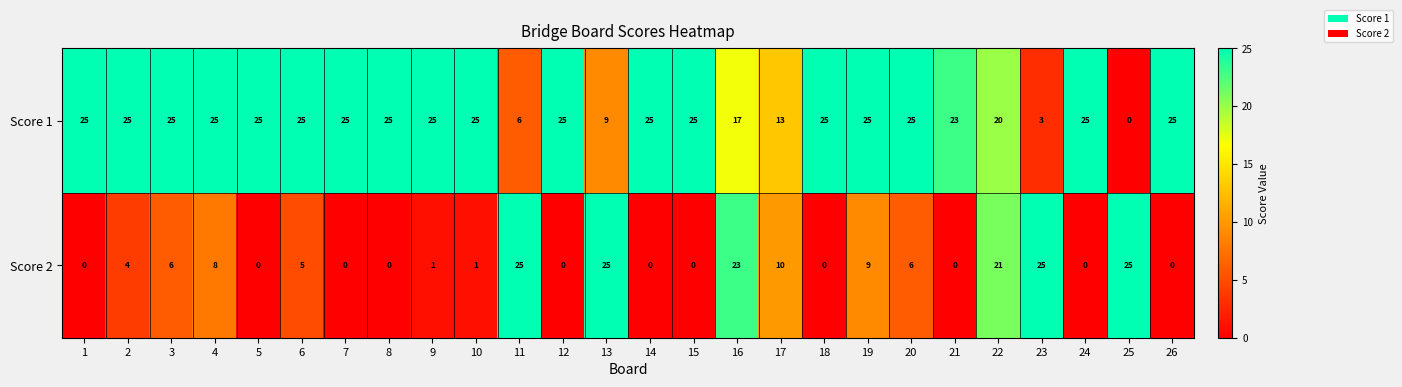

What is the difference between the maximum and minimum values in the Score 2 series?

25